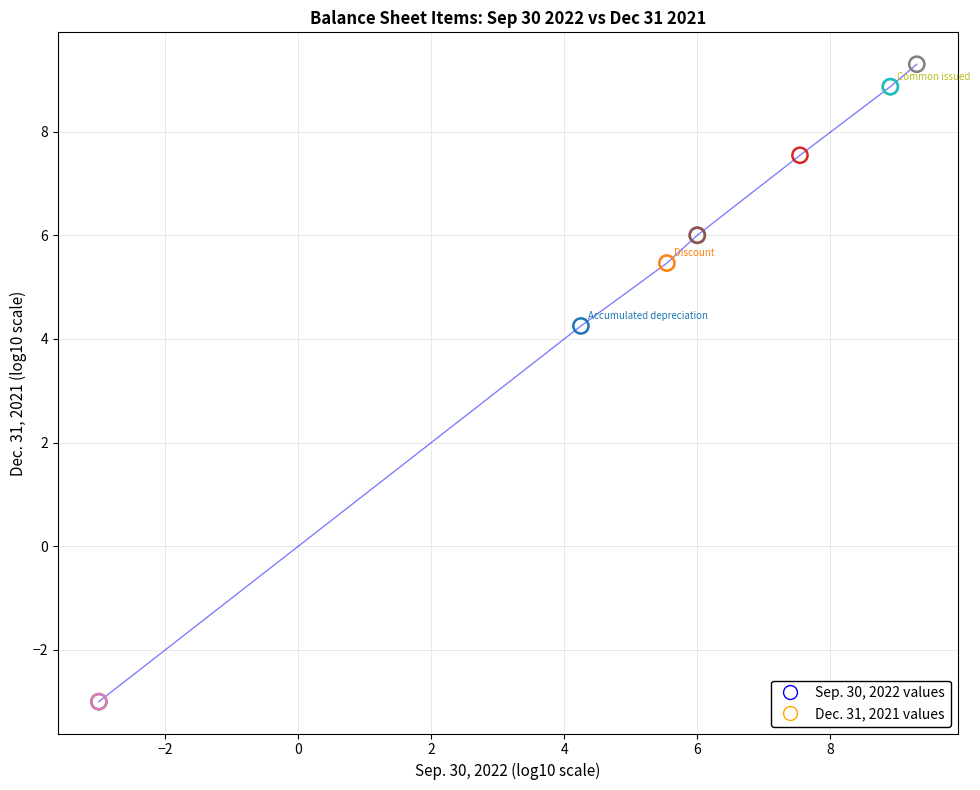

What Y value in the scatter plot is closest to 3?

4.2